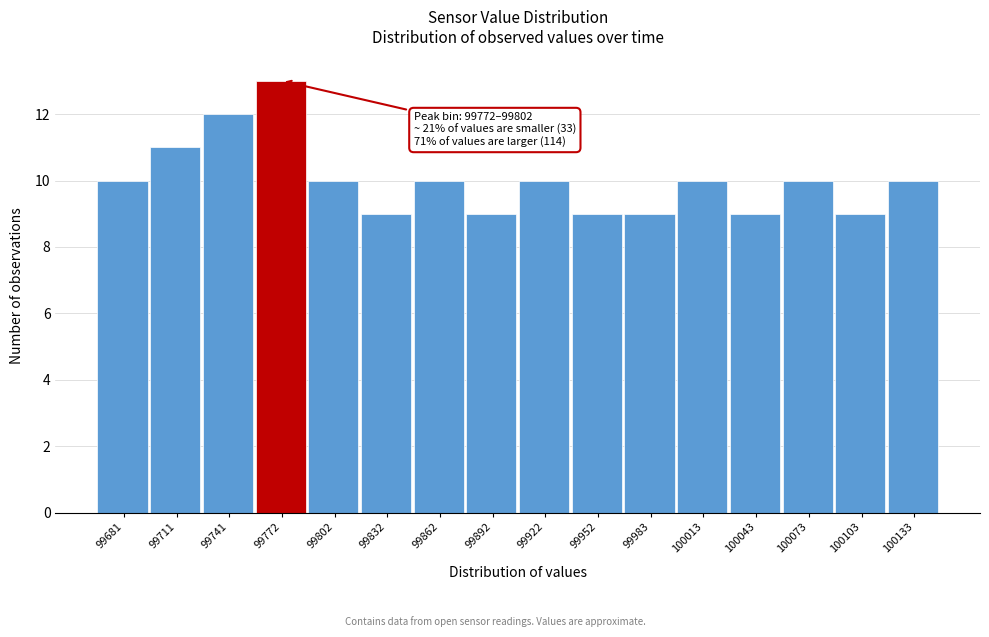

Reading left to right, extract all data points from this chart.

99681=10	99711=11	99741=12	99772=13	99802=10	99832=9	99862=10	99892=9	99922=10	99952=9	99983=9	100013=10	100043=9	100073=10	100103=9	100133=10